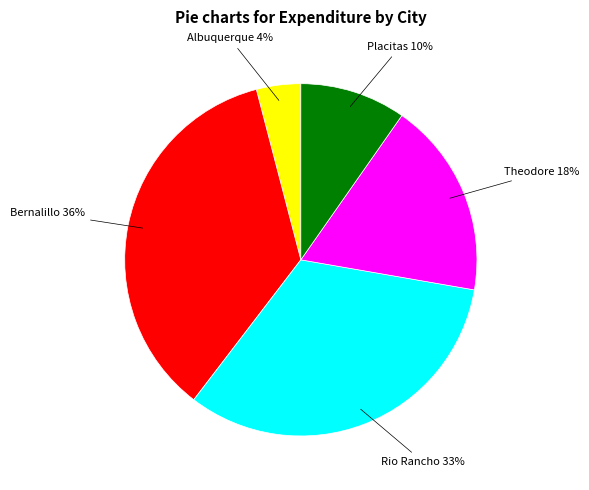

How many segments does this pie chart have?

5